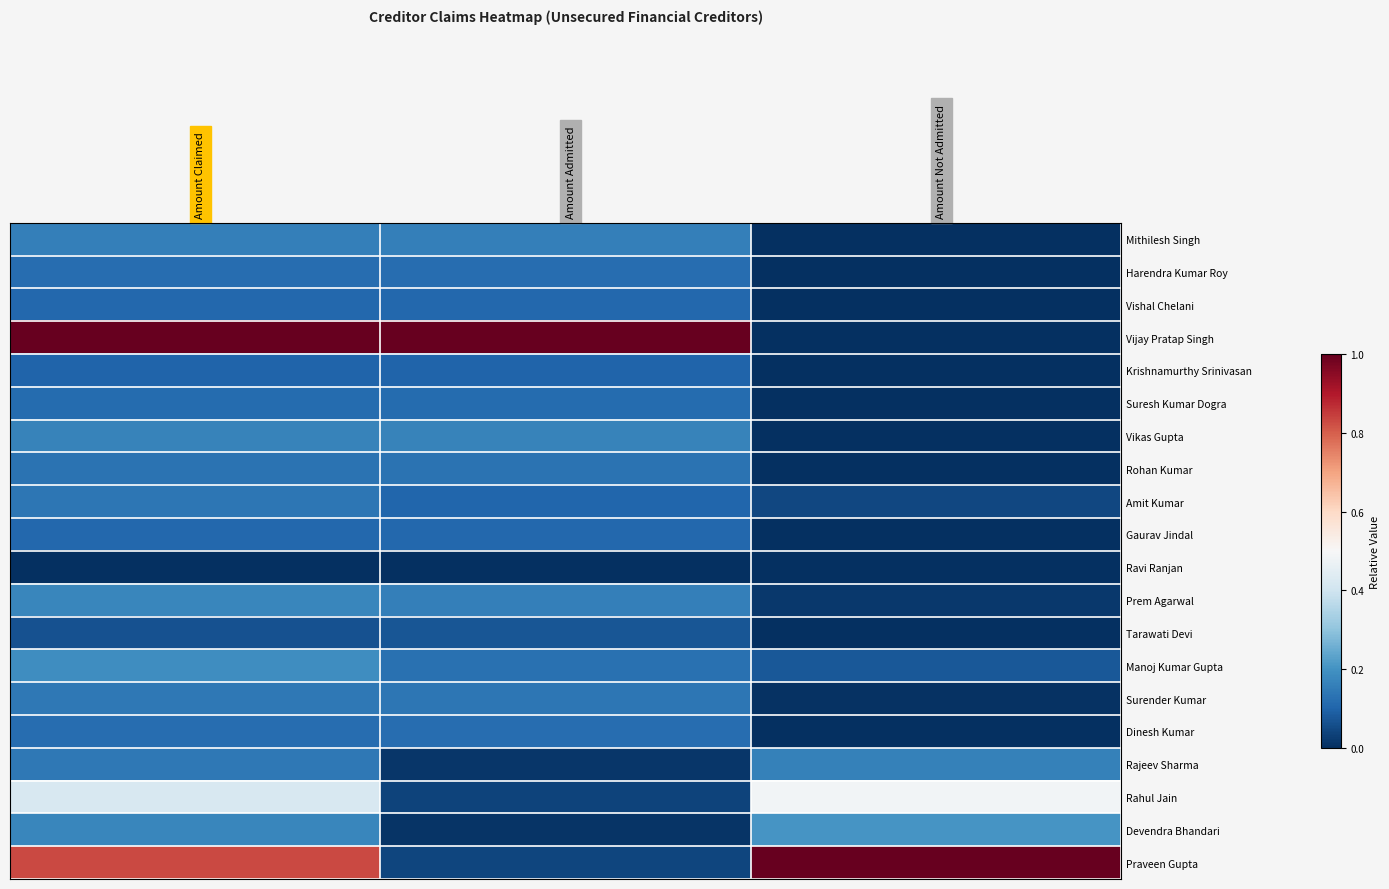

Reading right to left, transcribe all the data shown in this chart.

Mithilesh Singh: Amount Not Admitted=0.0	Amount Admitted=0.2	Amount Claimed=0.2
Harendra Kumar Roy: Amount Not Admitted=0.0	Amount Admitted=0.1	Amount Claimed=0.1
Vishal Chelani: Amount Not Admitted=0.0	Amount Admitted=0.1	Amount Claimed=0.1
Vijay Pratap Singh: Amount Not Admitted=0.0	Amount Admitted=1.0	Amount Claimed=1.0
Krishnamurthy Srinivasan: Amount Not Admitted=0.0	Amount Admitted=0.1	Amount Claimed=0.1
Suresh Kumar Dogra: Amount Not Admitted=0.0	Amount Admitted=0.1	Amount Claimed=0.1
Vikas Gupta: Amount Not Admitted=0.0	Amount Admitted=0.2	Amount Claimed=0.2
Rohan Kumar: Amount Not Admitted=0.0	Amount Admitted=0.1	Amount Claimed=0.1
Amit Kumar: Amount Not Admitted=0.0	Amount Admitted=0.1	Amount Claimed=0.1
Gaurav Jindal: Amount Not Admitted=0.0	Amount Admitted=0.1	Amount Claimed=0.1
Ravi Ranjan: Amount Not Admitted=0.0	Amount Admitted=0.0	Amount Claimed=0.0
Prem Agarwal: Amount Not Admitted=0.0	Amount Admitted=0.2	Amount Claimed=0.2
Tarawati Devi: Amount Not Admitted=0.0	Amount Admitted=0.1	Amount Claimed=0.1
Manoj Kumar Gupta: Amount Not Admitted=0.1	Amount Admitted=0.1	Amount Claimed=0.2
Surender Kumar: Amount Not Admitted=0.0	Amount Admitted=0.1	Amount Claimed=0.1
Dinesh Kumar: Amount Not Admitted=0.0	Amount Admitted=0.1	Amount Claimed=0.1
Rajeev Sharma: Amount Not Admitted=0.2	Amount Admitted=0.0	Amount Claimed=0.1
Rahul Jain: Amount Not Admitted=0.5	Amount Admitted=0.0	Amount Claimed=0.4
Devendra Bhandari: Amount Not Admitted=0.2	Amount Admitted=0.0	Amount Claimed=0.2
Praveen Gupta: Amount Not Admitted=1.0	Amount Admitted=0.0	Amount Claimed=0.8